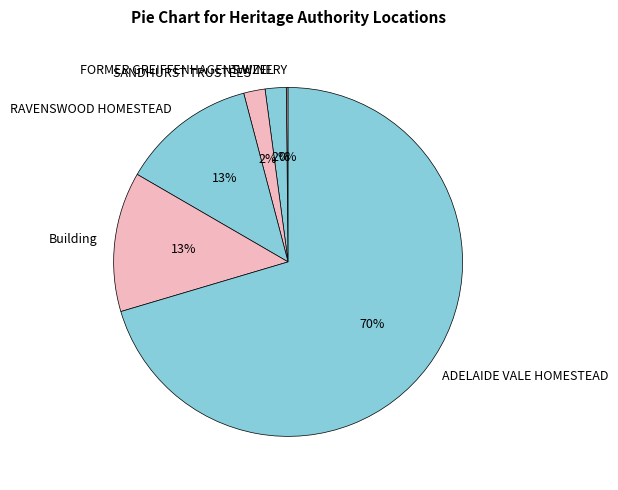

Does any single category account for the majority?

Yes